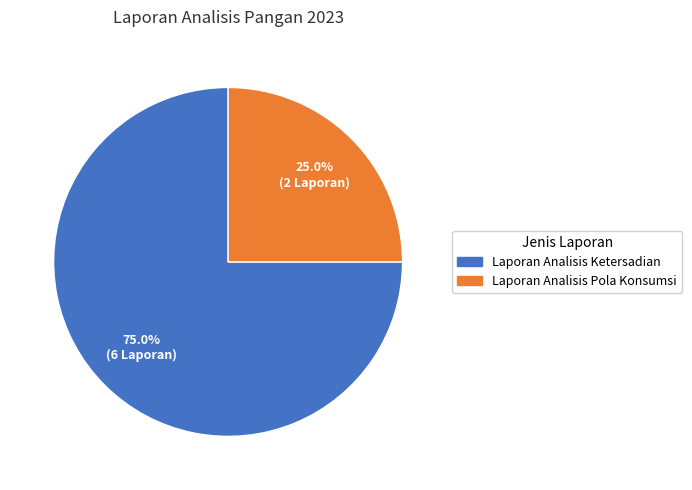

Does any single category account for the majority?

Yes